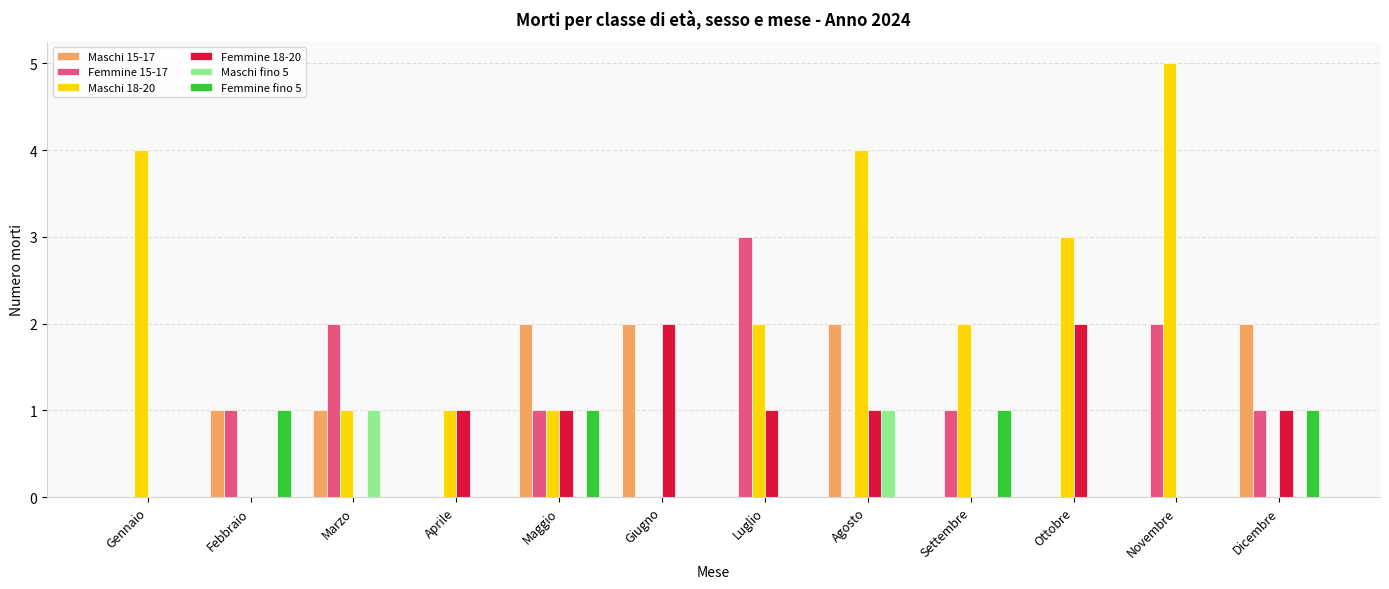

Which series changed the most between Aprile and Dicembre?

Maschi 15-17